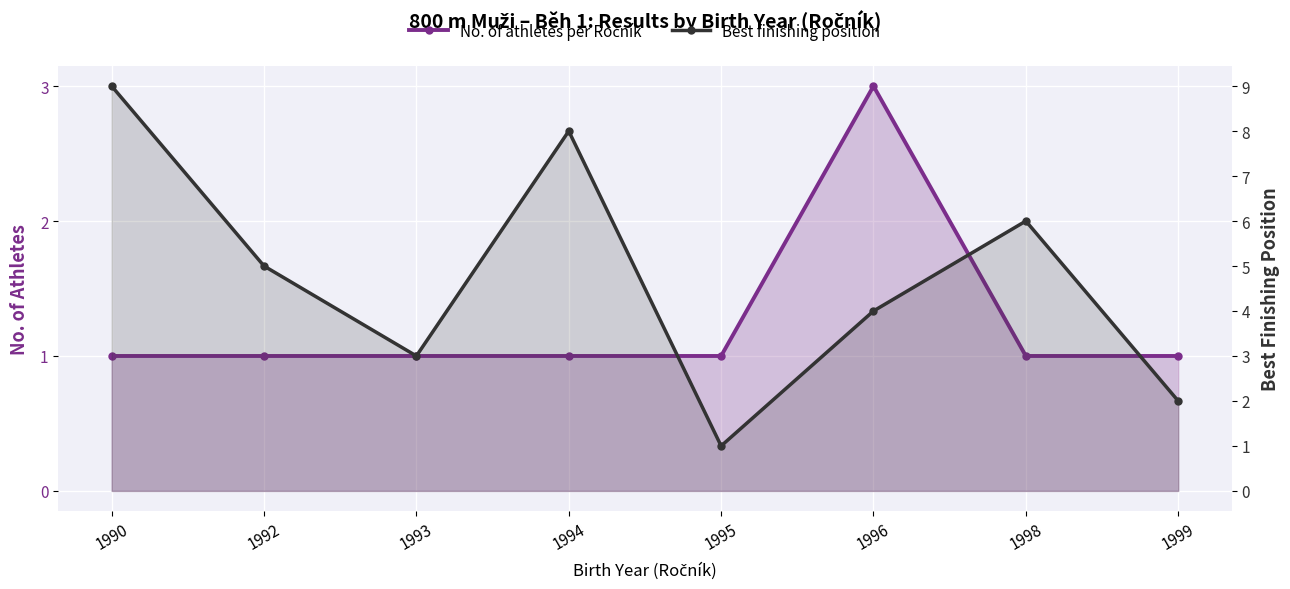

What is the sum of all Best finishing position values?

38